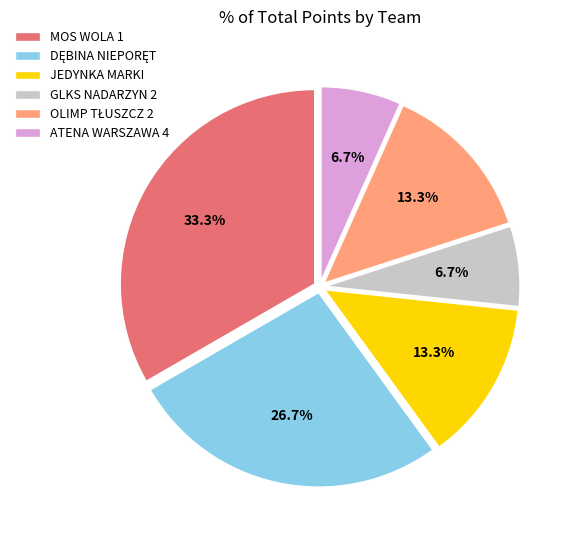

Combined, do JEDYNKA MARKI and GLKS NADARZYN 2 account for over 50%?

No